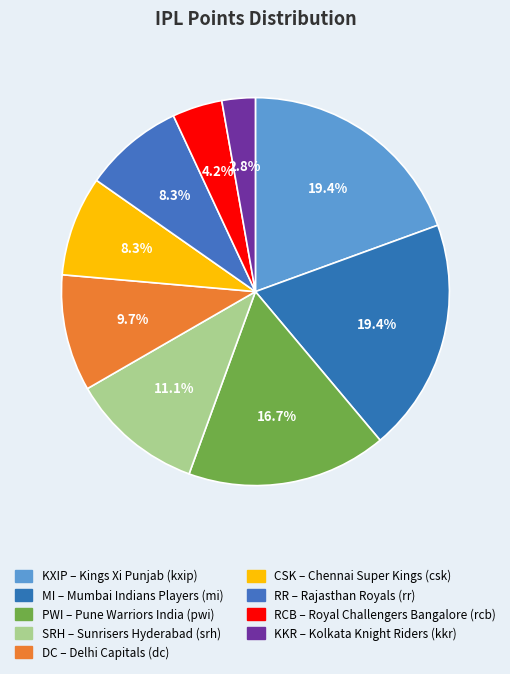

Count the number of slices in the pie.

9